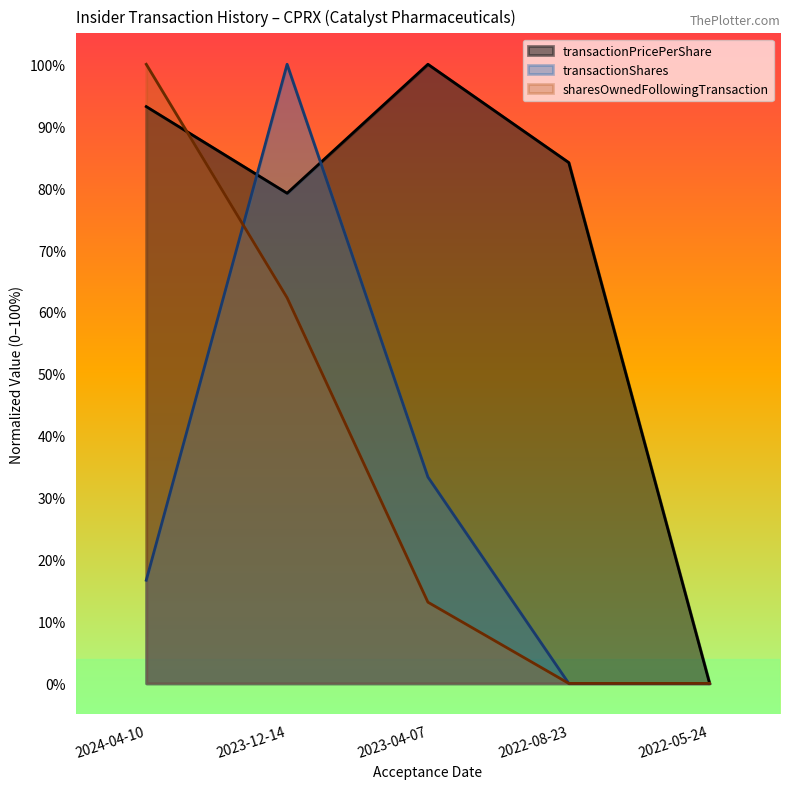

What is the total value across all series at 2023-12-14?

2.4